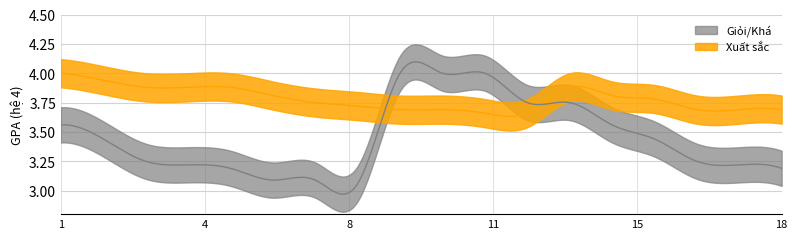

Count the number of data series in this chart.

2